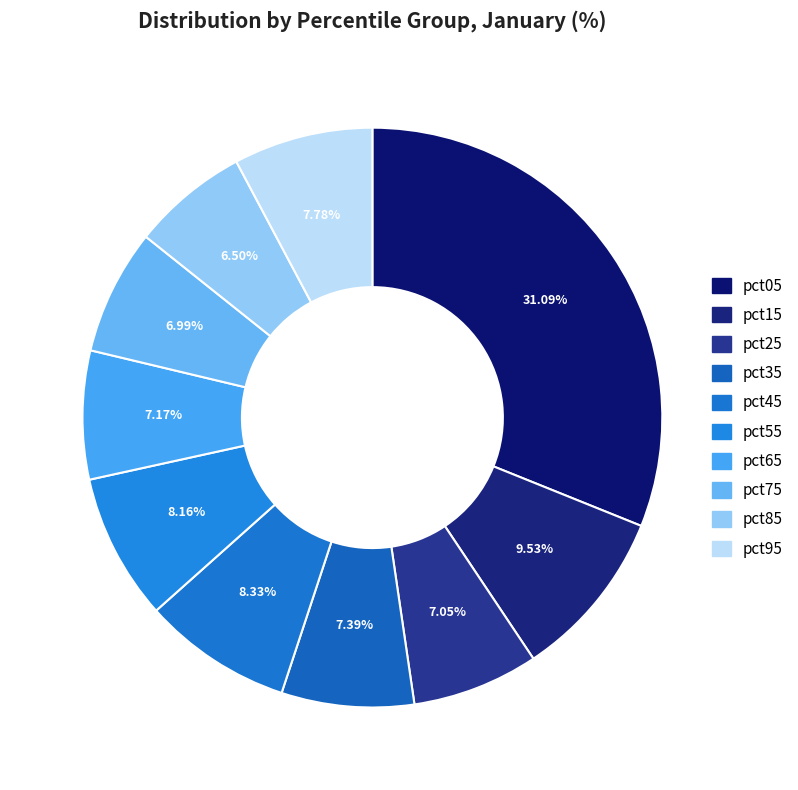

Is pct65 the majority of the pie?

No